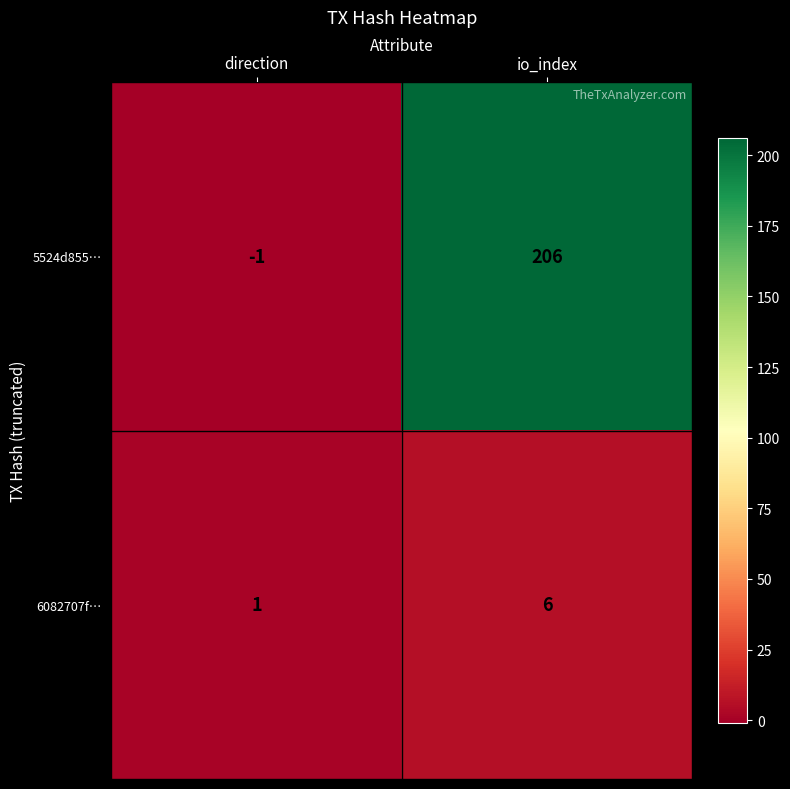

Is it true that 5524d855… equals 206 at io_index?

True